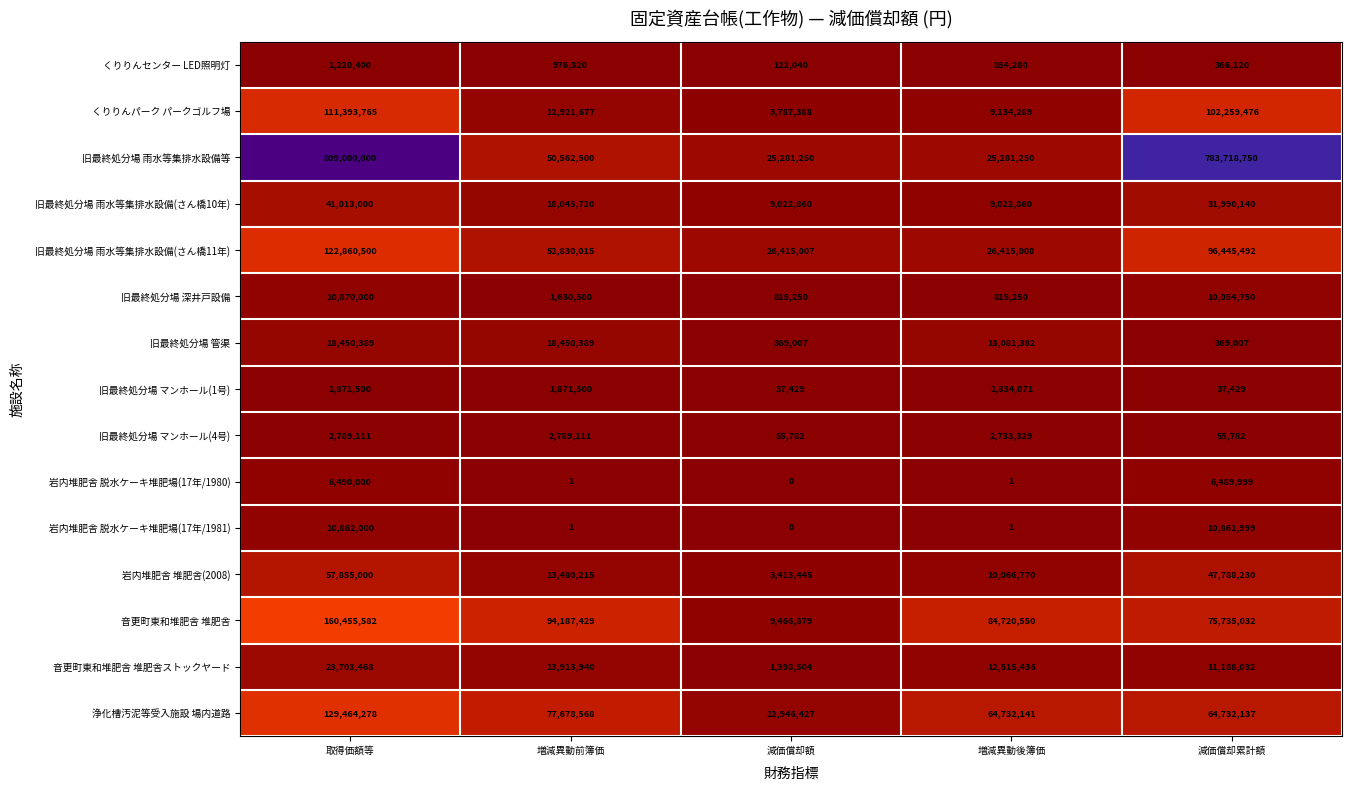

What is the sum of the 旧最終処分場 雨水等集排水設備等 values at 減価償却額 and 増減異動前簿価?

75843750